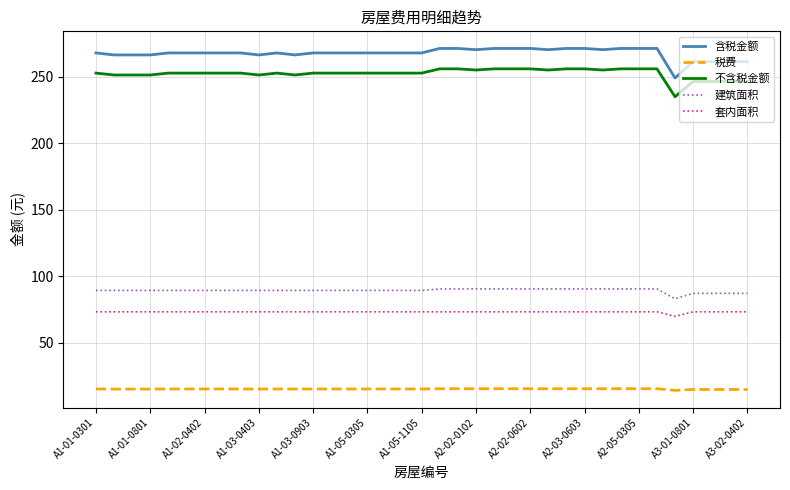

What are all the series names shown in the legend?

含税金额, 税费, 不含税金额, 建筑面积, 套内面积